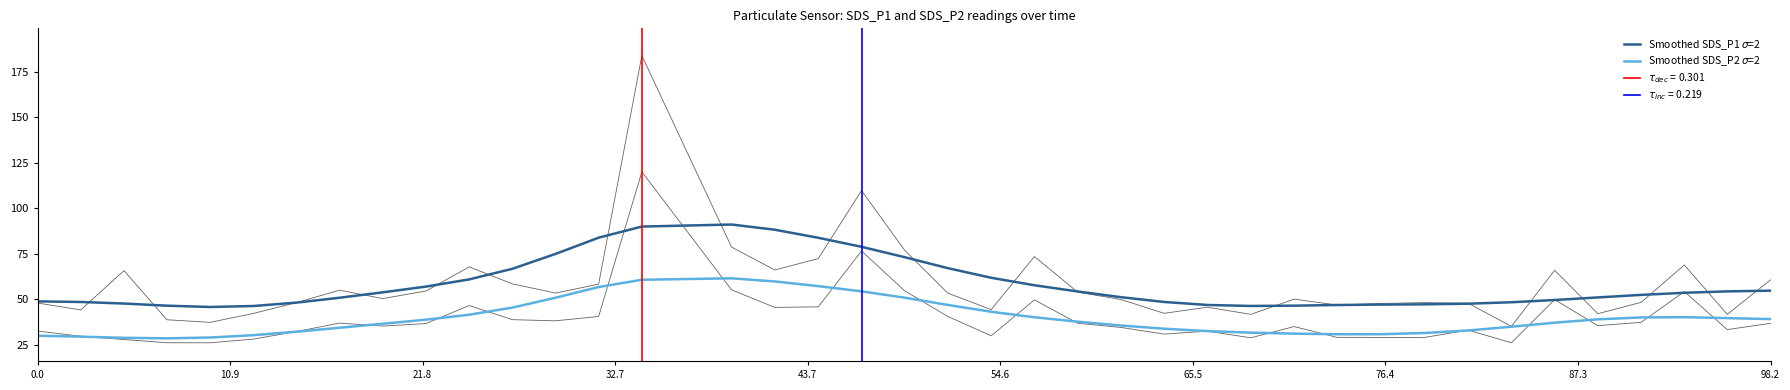

What is the difference between the maximum and minimum values in the Smoothed SDS_P1 $\sigma$=2 series?

45.4